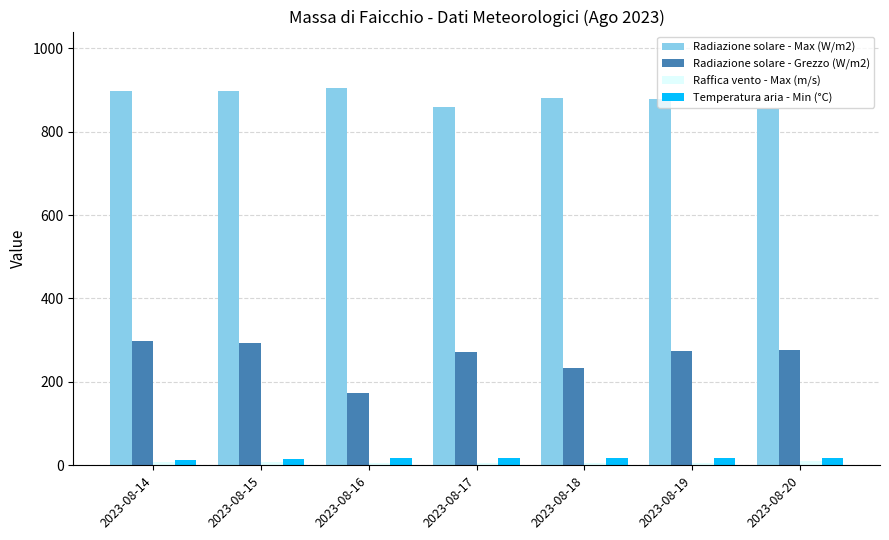

At how many categories does at least one series exceed 841?

7